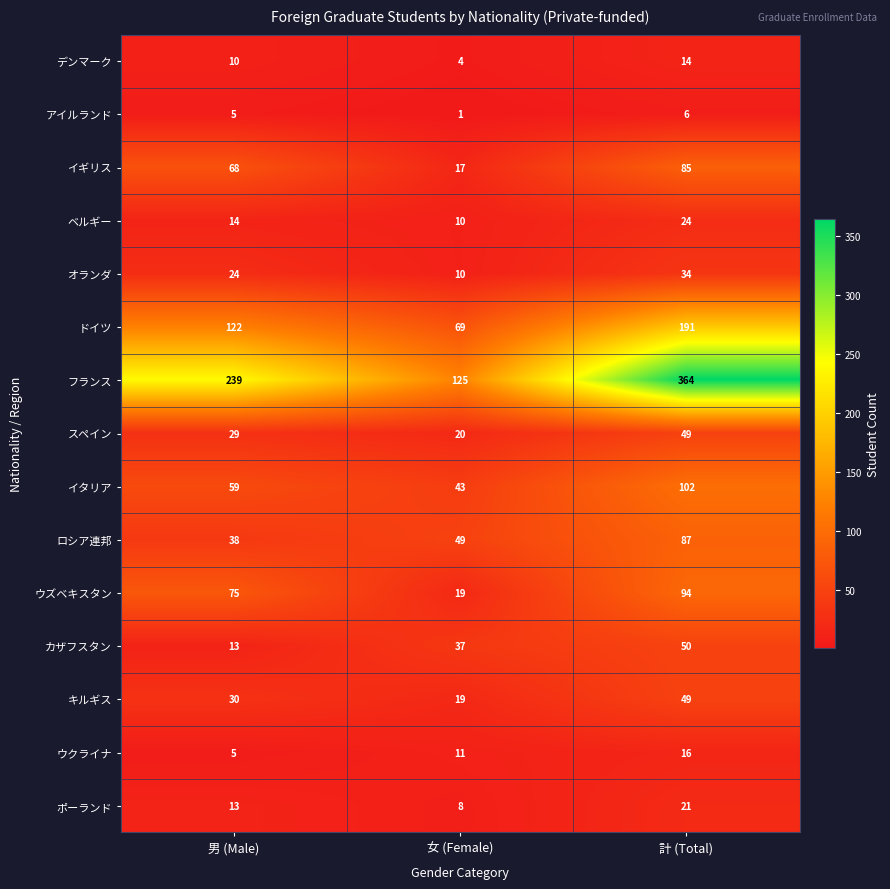

The ポーランド series shows 21 at 計 (Total). True or false?

True